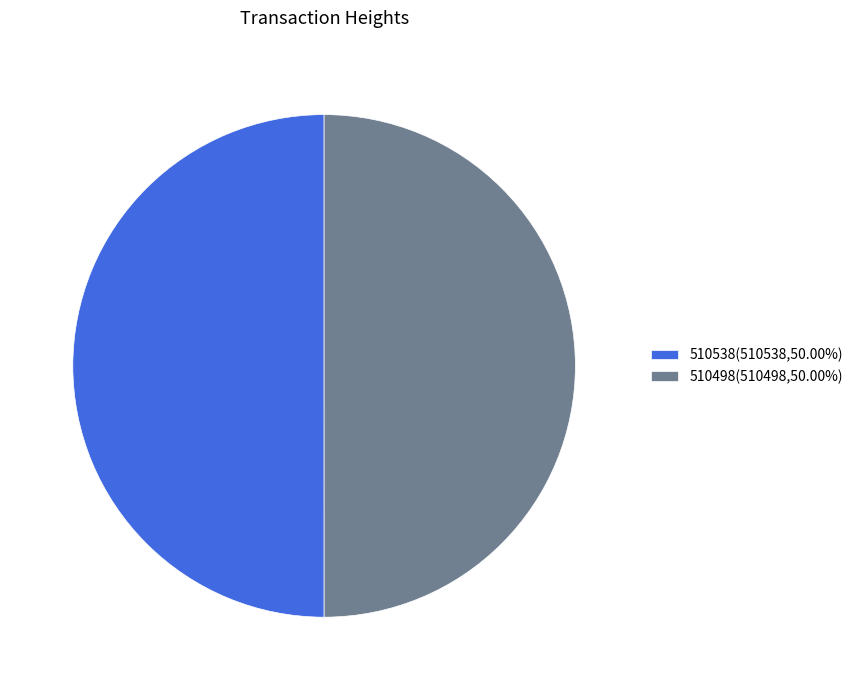

Do 510498(510498,50.00%) and 510538(510538,50.00%) together represent more than half of the pie?

Yes